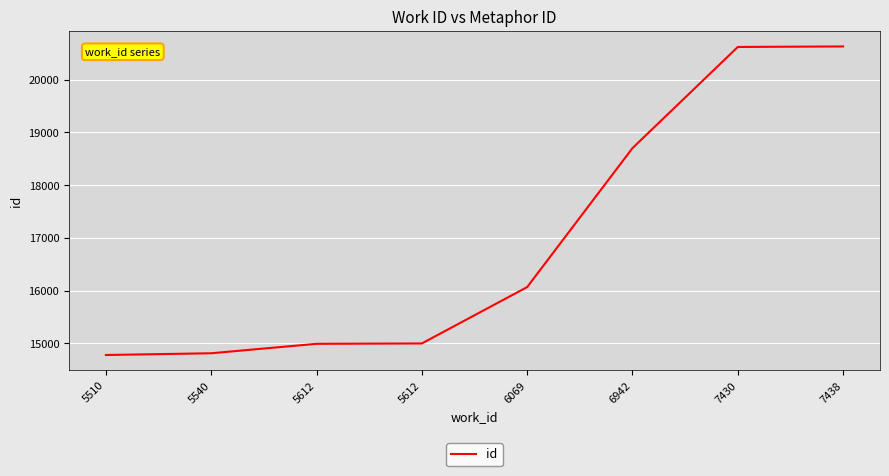

How many lines are shown in the chart?

1